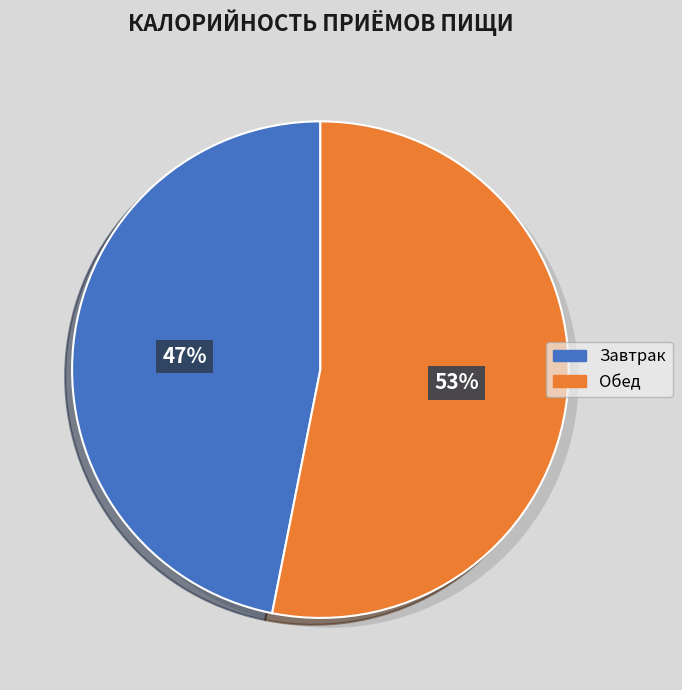

Does any single category account for the majority?

Yes